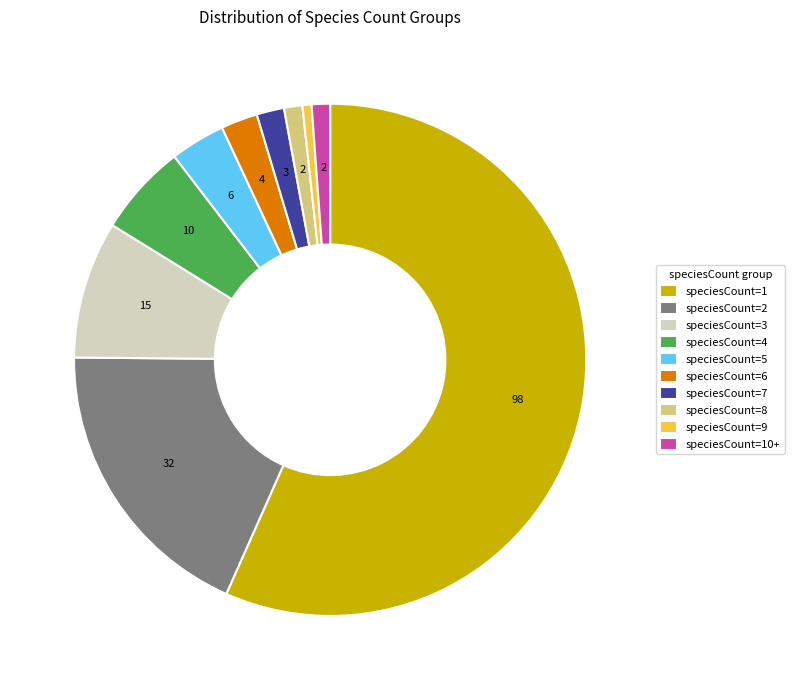

Which category has the biggest portion of the pie?

speciesCount=1